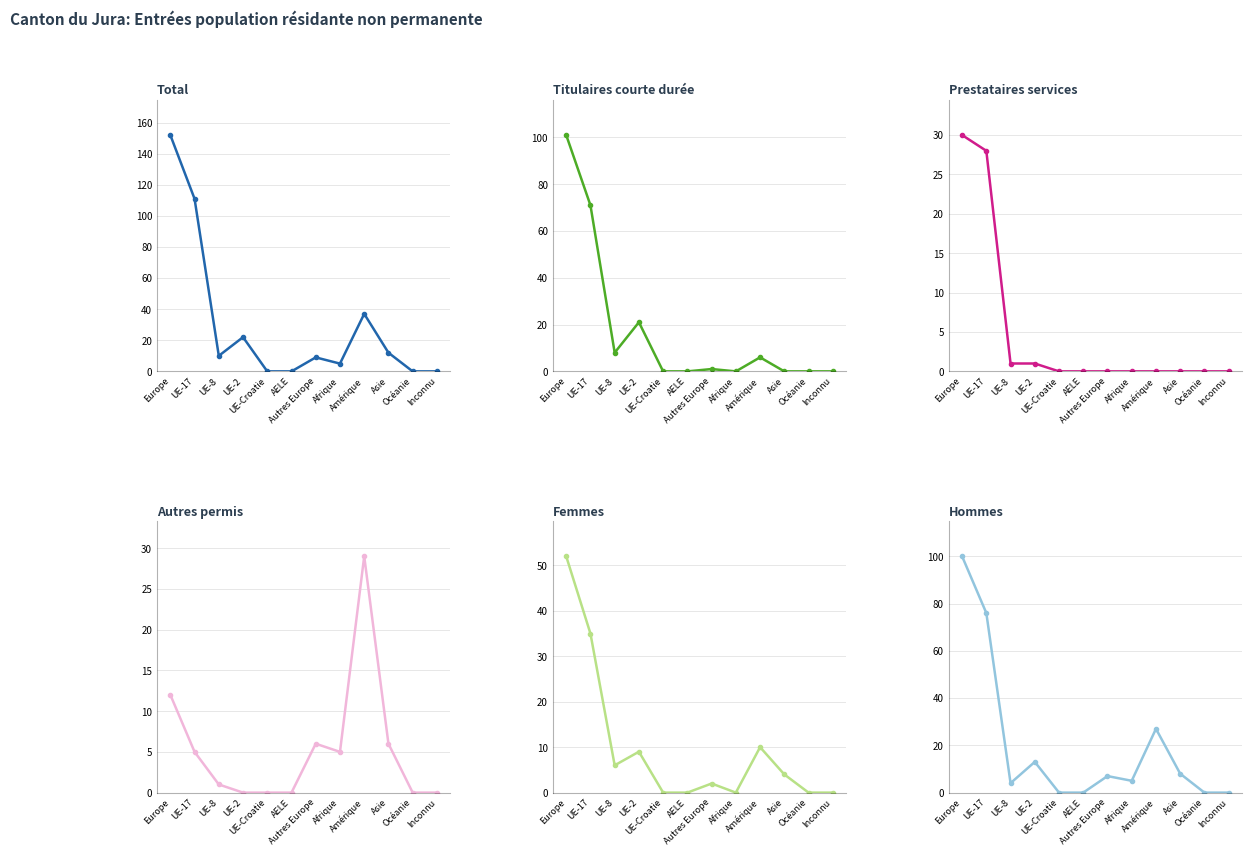

What is the difference between the maximum and minimum values in the Autres permis series?

29